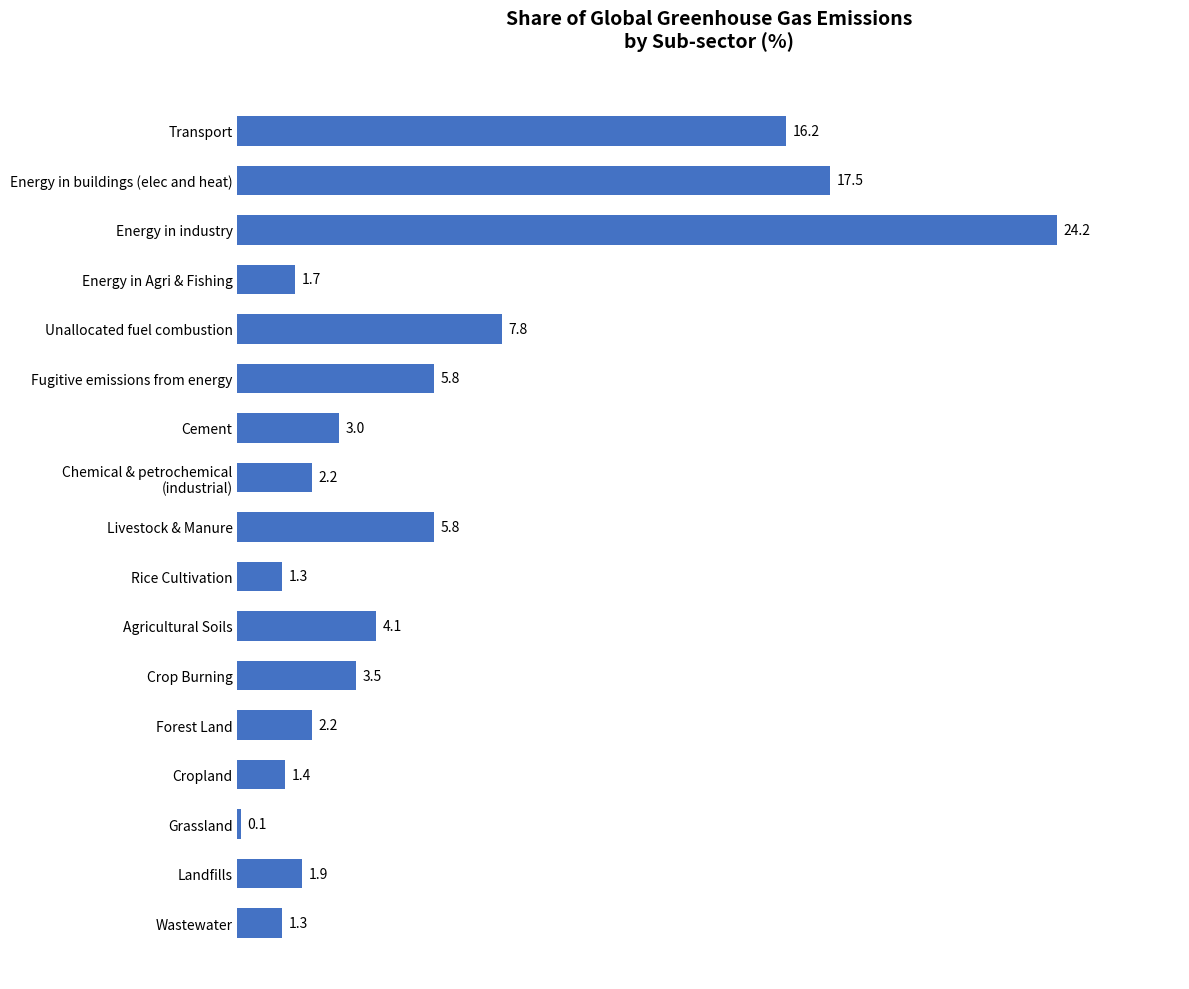

Approximately how many times larger is the value at Energy in buildings (elec and heat) compared to Transport?

1.1